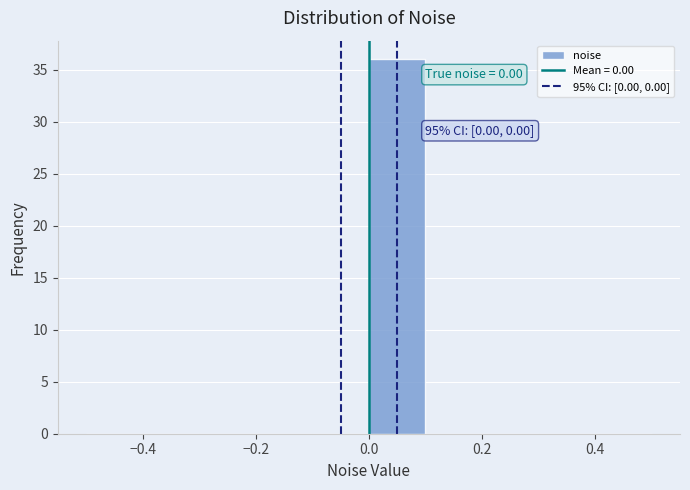

Over which range of the x-axis is the bar tallest?

0.0 to 0.1